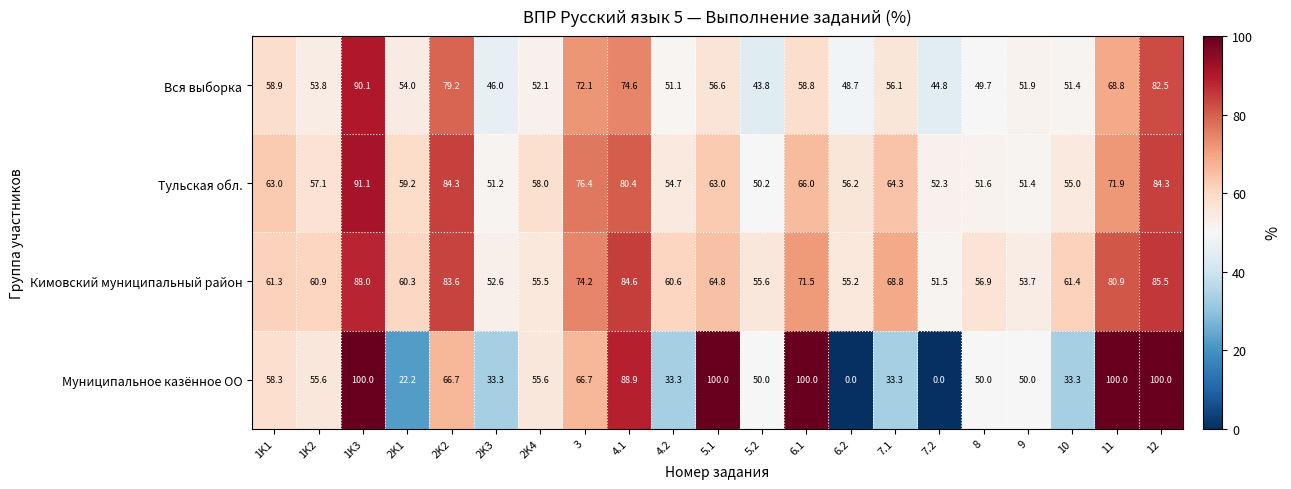

What is the difference between the highest and lowest values at 5.2?

11.8